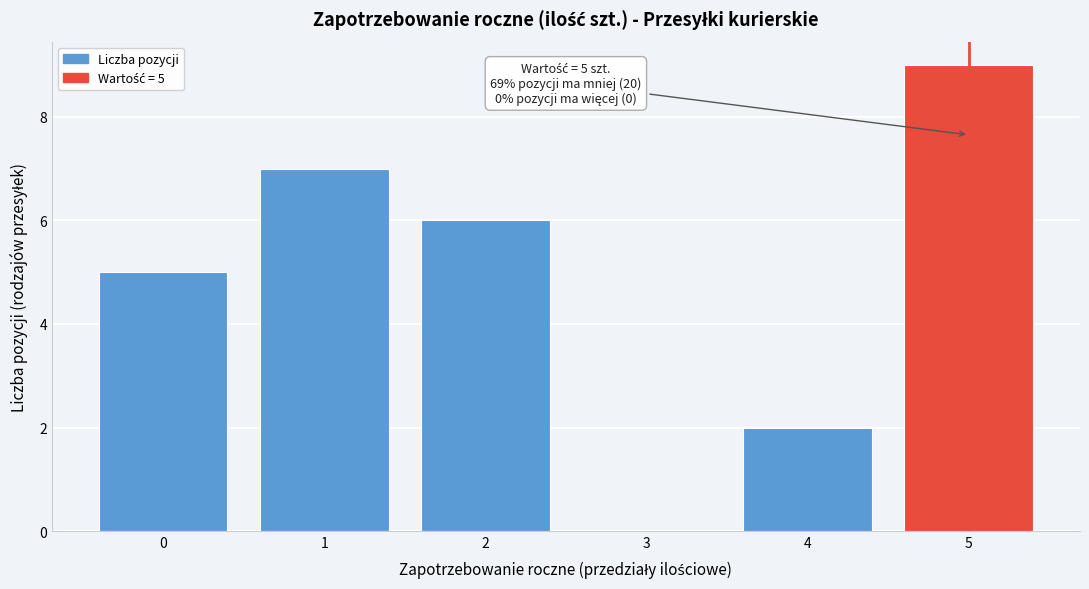

Which range on the x-axis has the tallest bar?

4.5 to 5.5